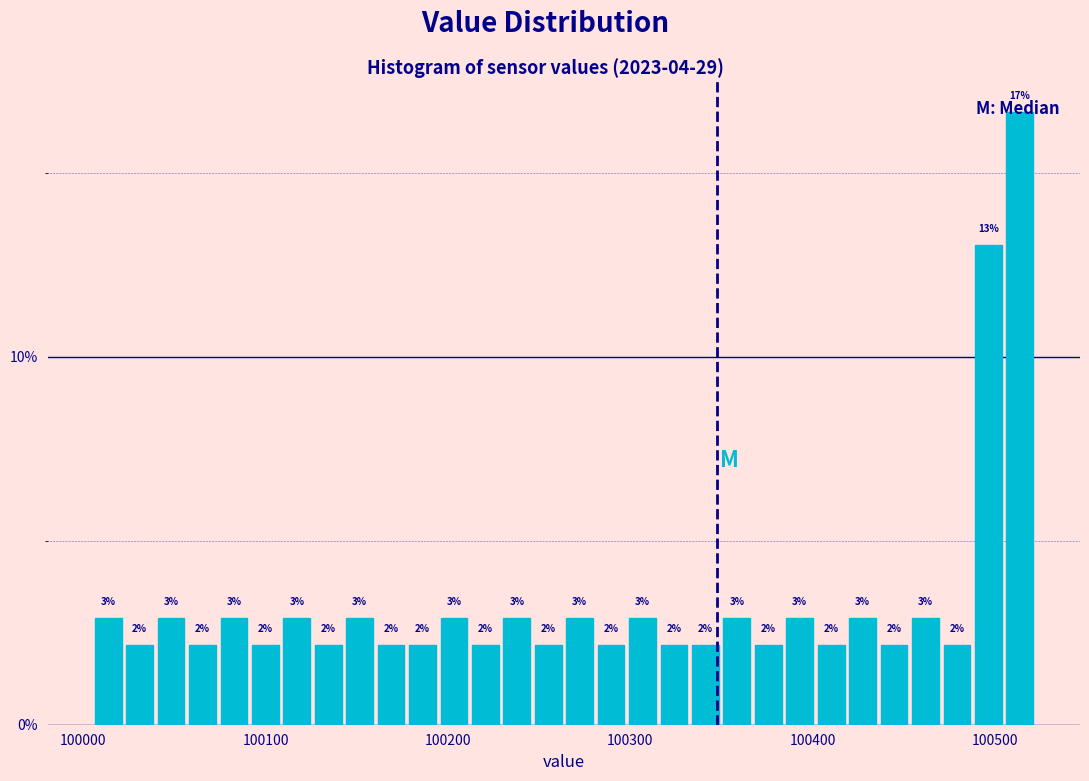

Read against the x-axis, roughly where is the centre of the tallest bar?

100510